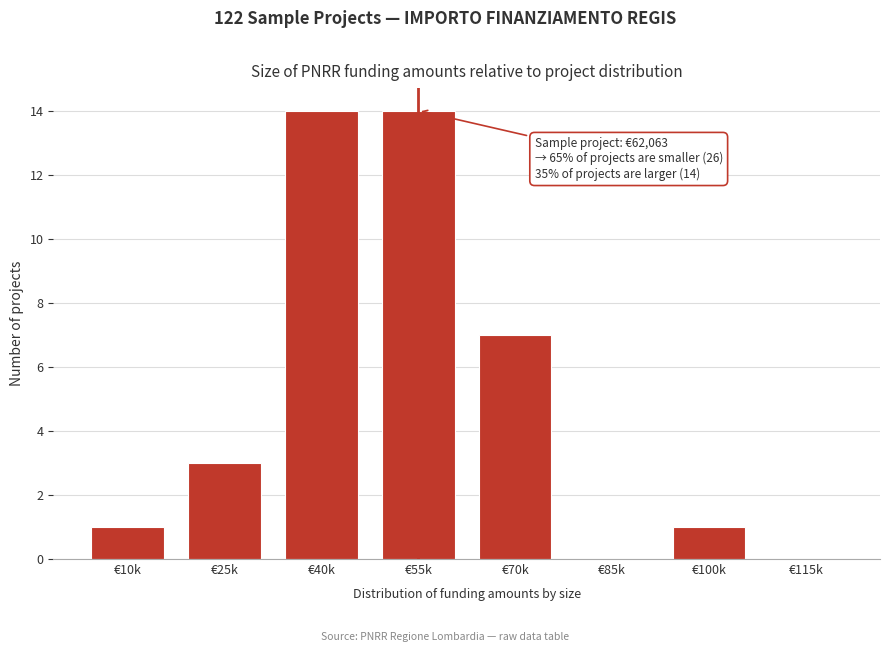

Reading left to right, transcribe all the data shown in this chart.

€10k=1	€25k=3	€40k=14	€55k=14	€70k=7	€85k=0	€100k=1	€115k=0